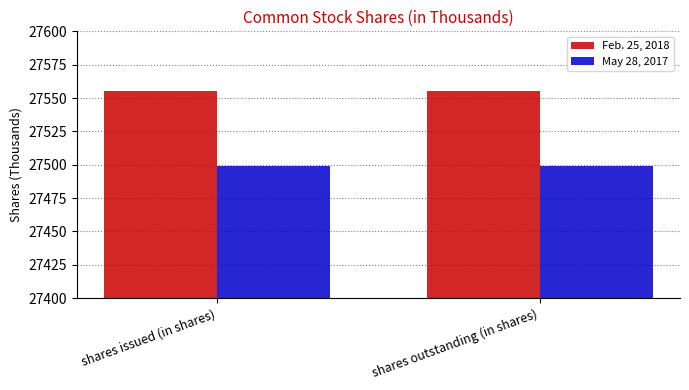

The value of Feb. 25, 2018 at shares issued (in shares) is 47651. True or false?

False